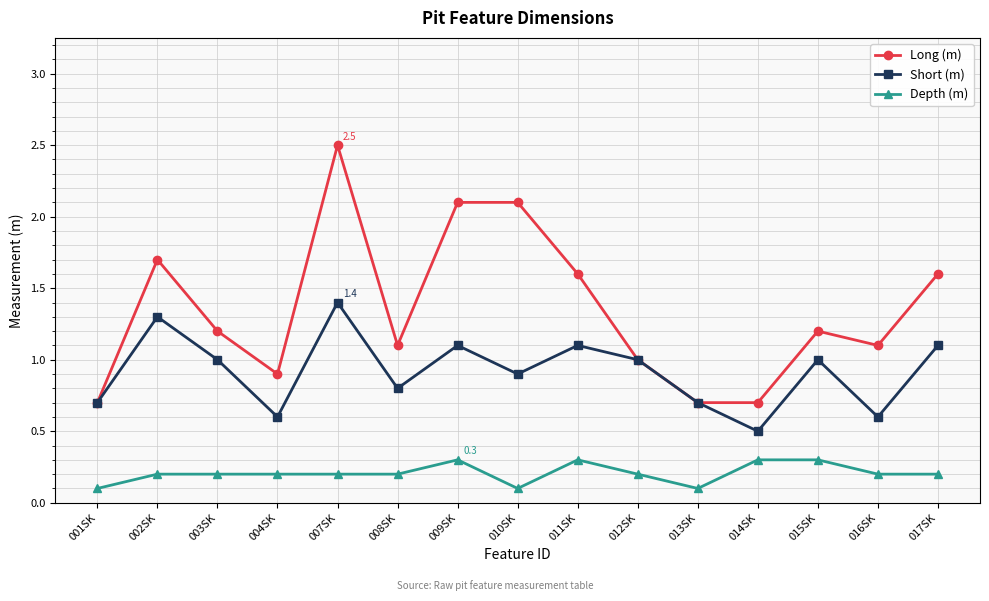

Which series has the largest total across all categories?

Long (m)